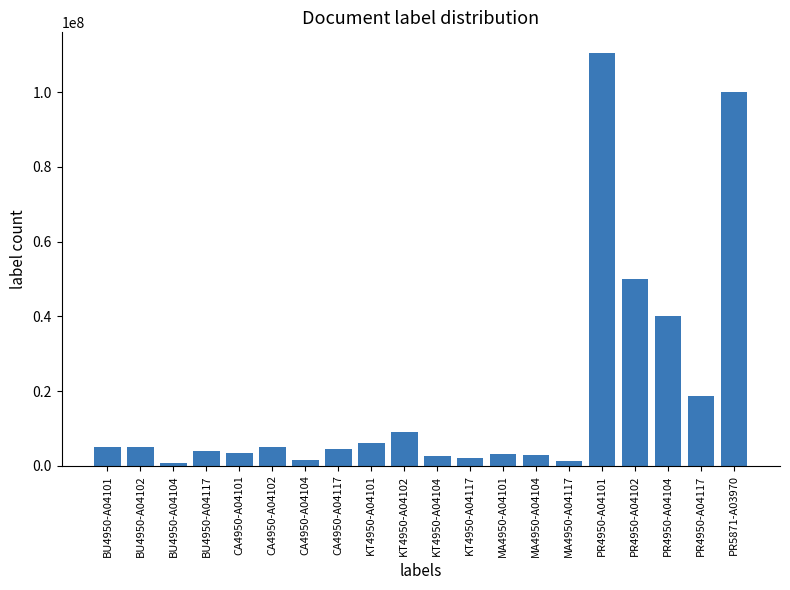

The value at PR4950-A04101 is 189327160. True or false?

False